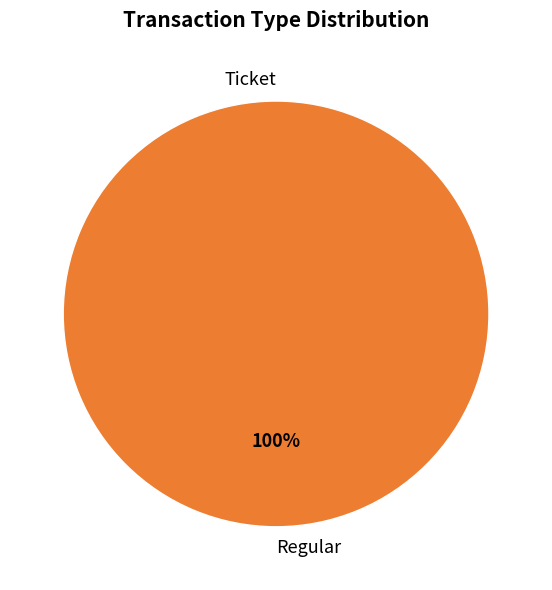

To the nearest percent, what percentage of the pie is Regular?

100%